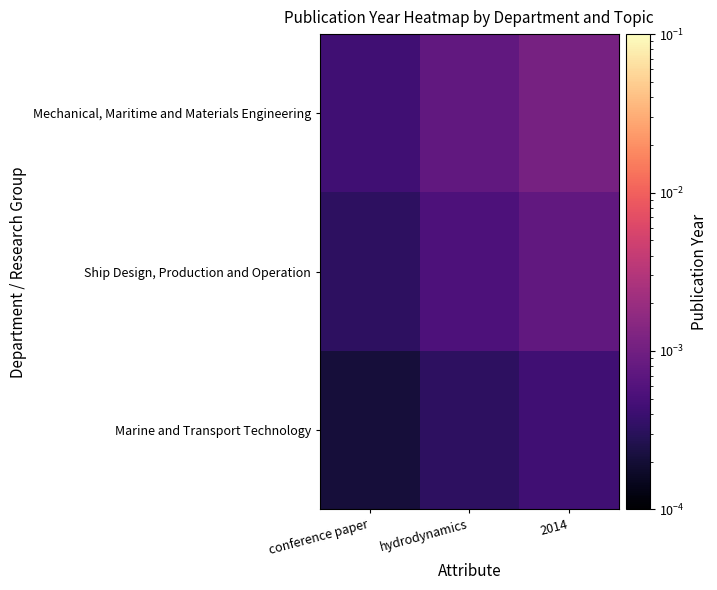

How many categories are shown in the chart?

3